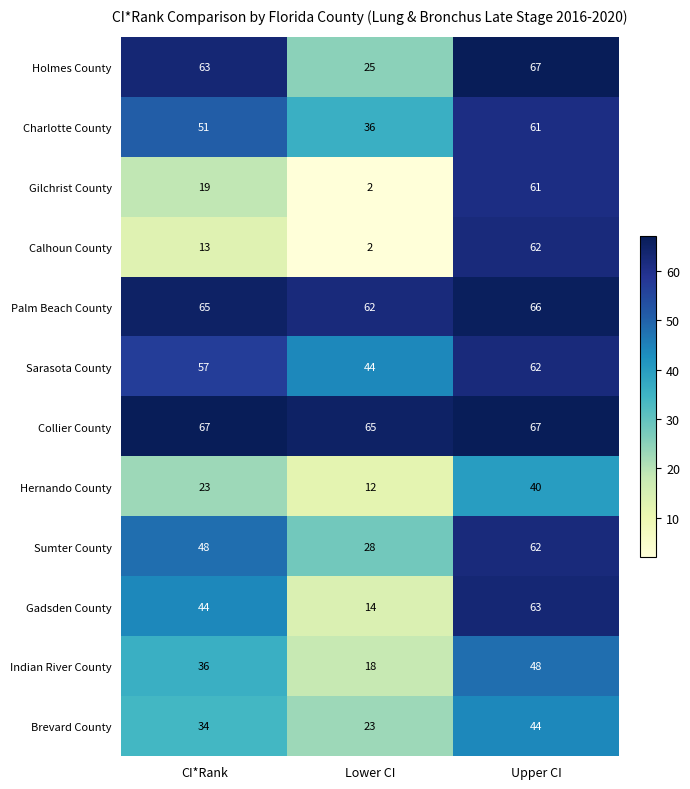

True or false: Brevard County has a value of 34 at CI*Rank.

True